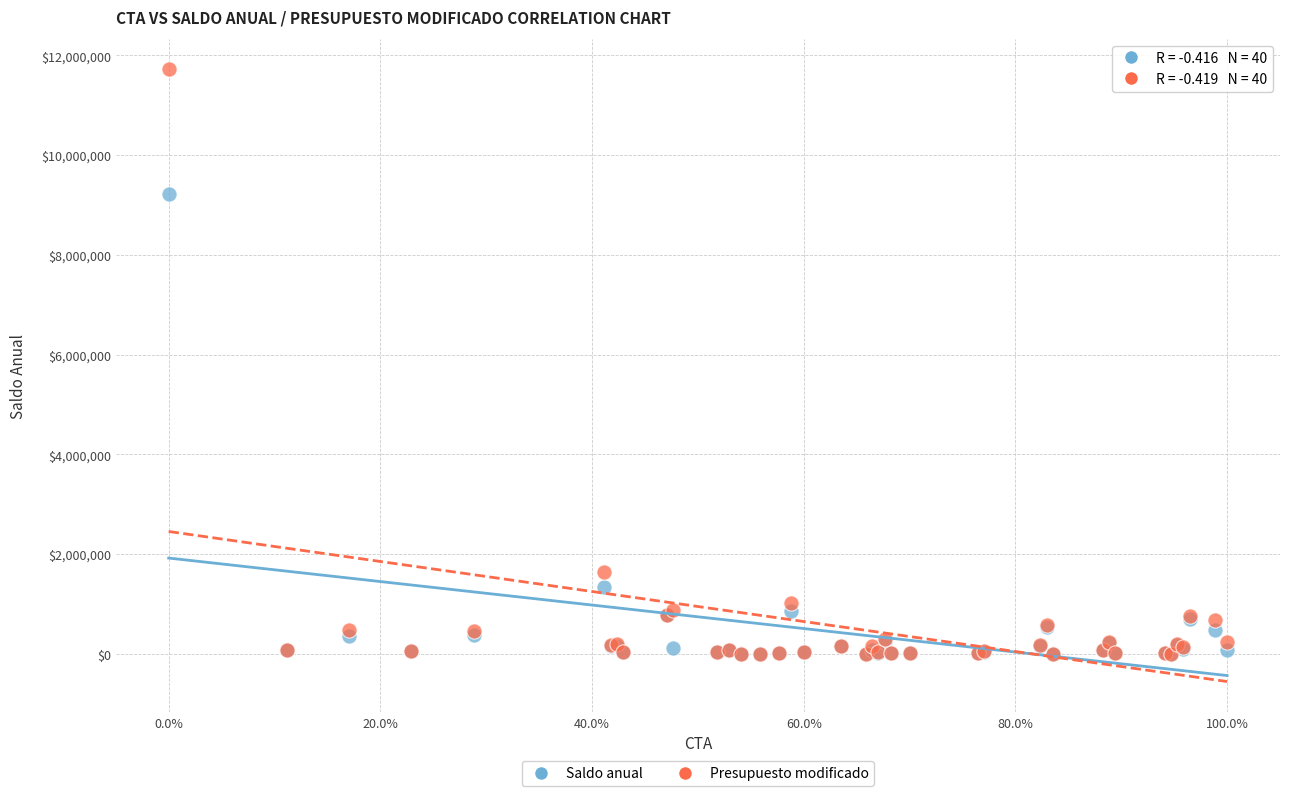

Across all series, what Y value is closest to 5859915?

9226305.8